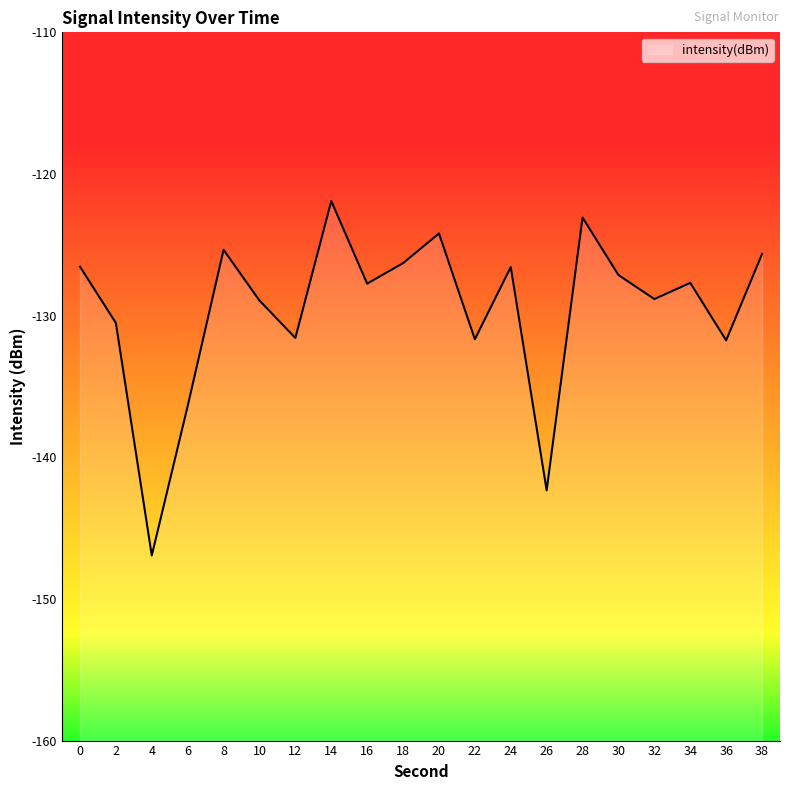

What is the average value?

-129.6